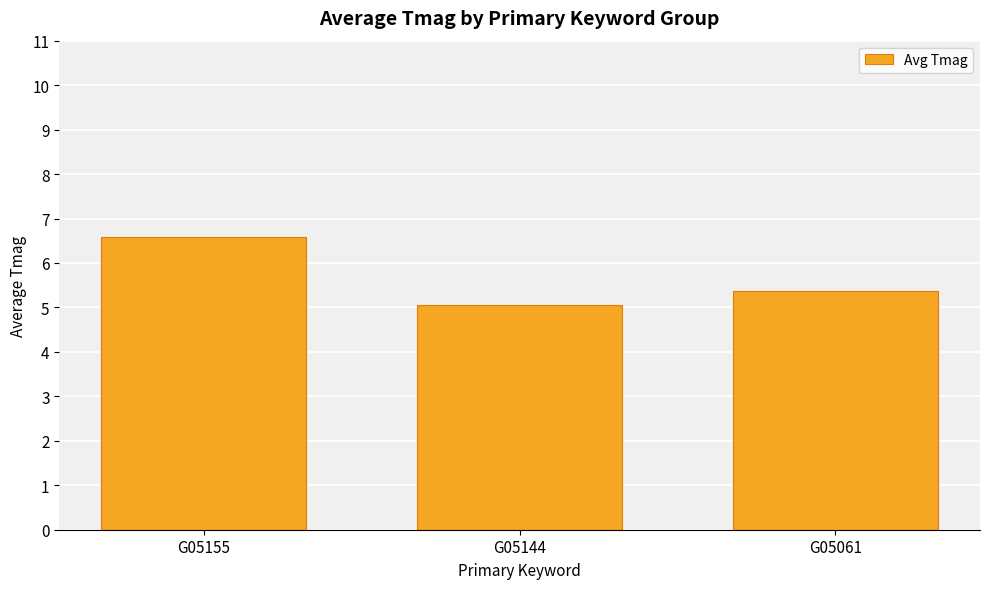

Between G05144 and G05155, which is larger?

G05155